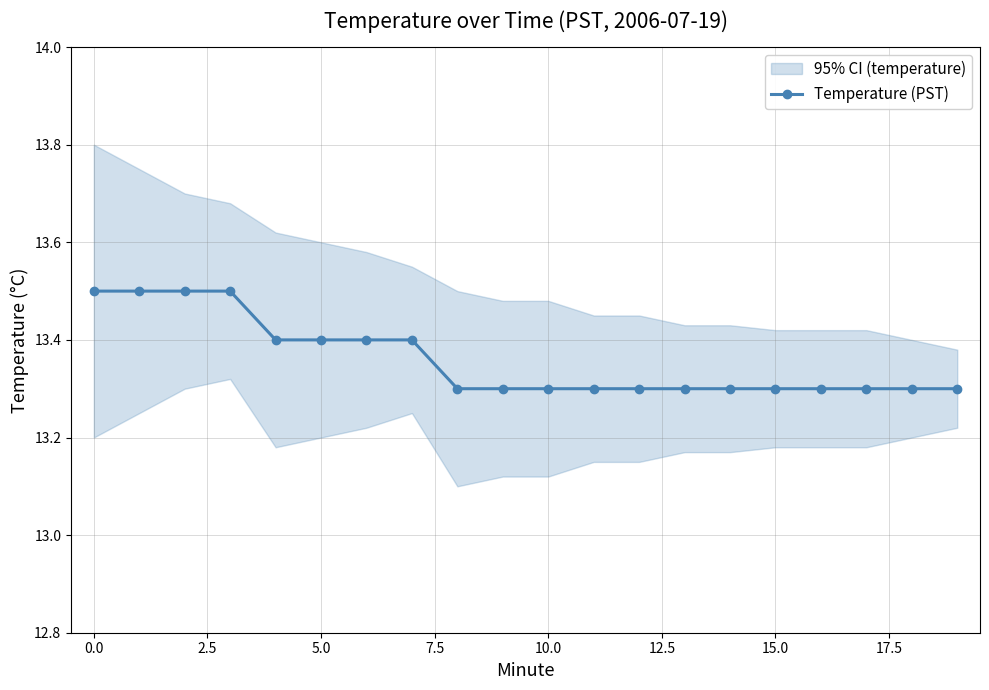

What is the minimum value for Temperature (PST)?

13.3